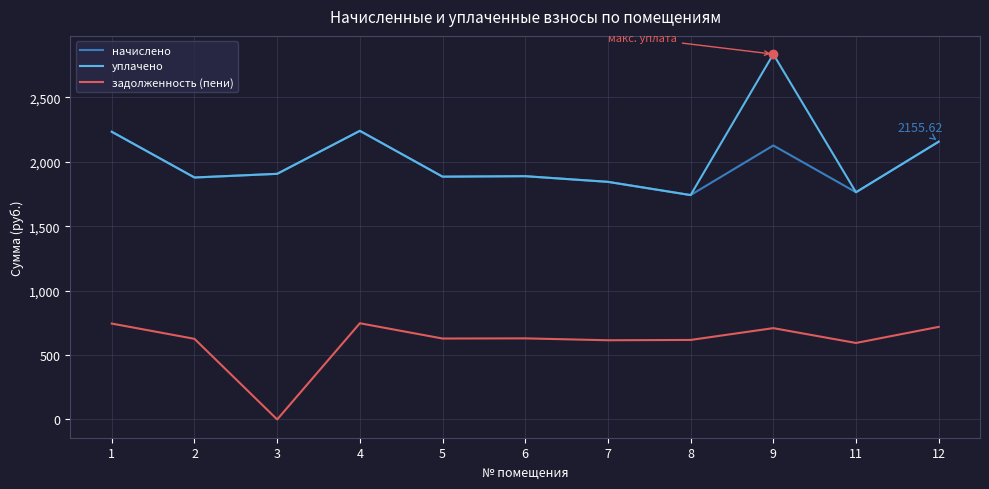

Is this an area chart (filled region under the line)?

No